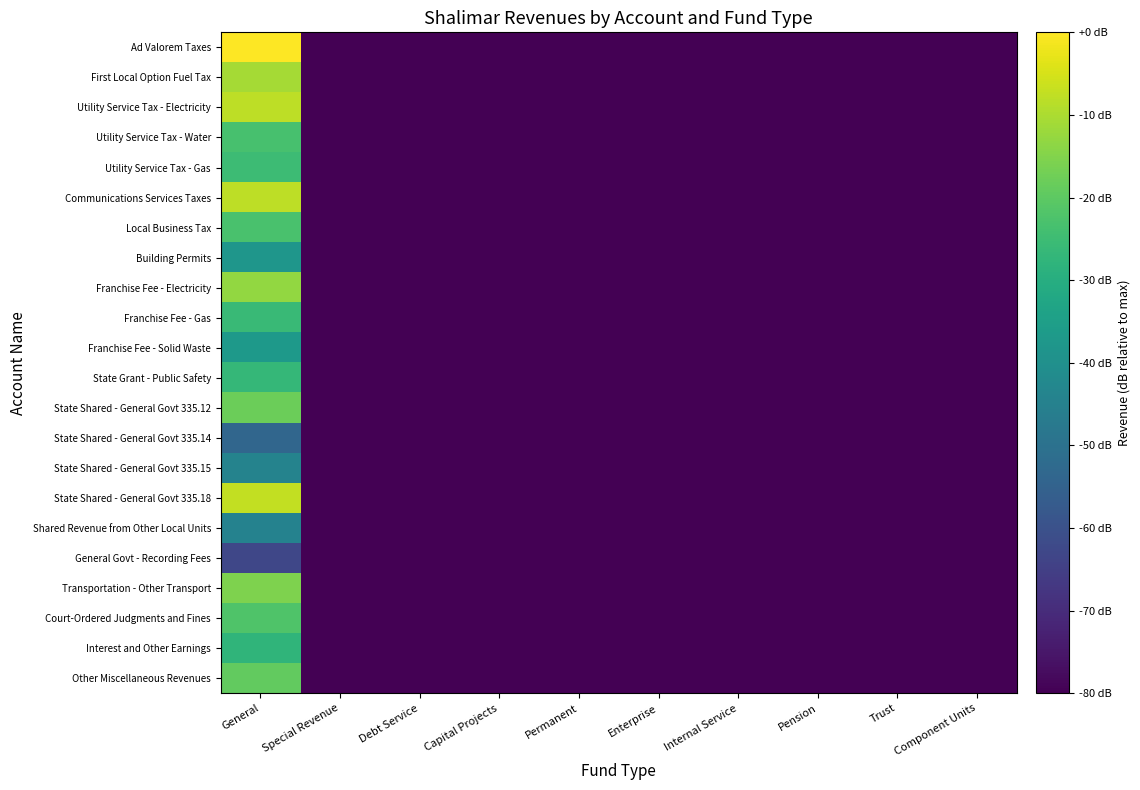

Between Permanent and Enterprise, which series saw the biggest shift?

Ad Valorem Taxes